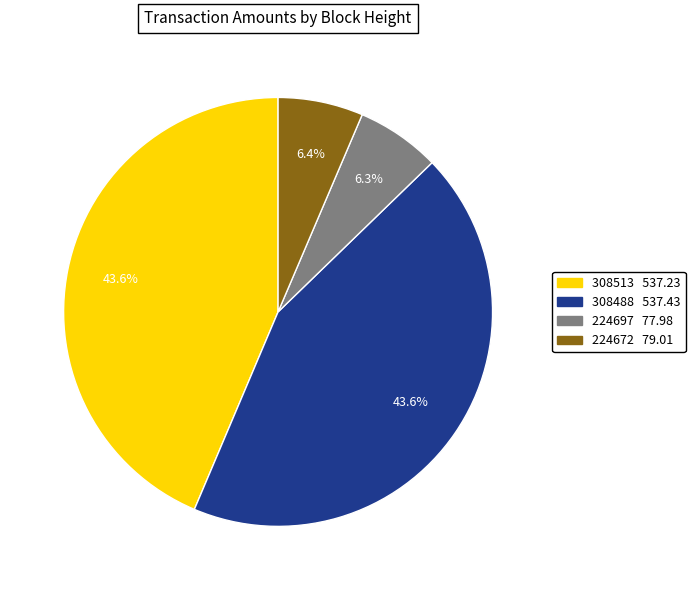

To the nearest percent, what percentage of the pie is 308488?

44%